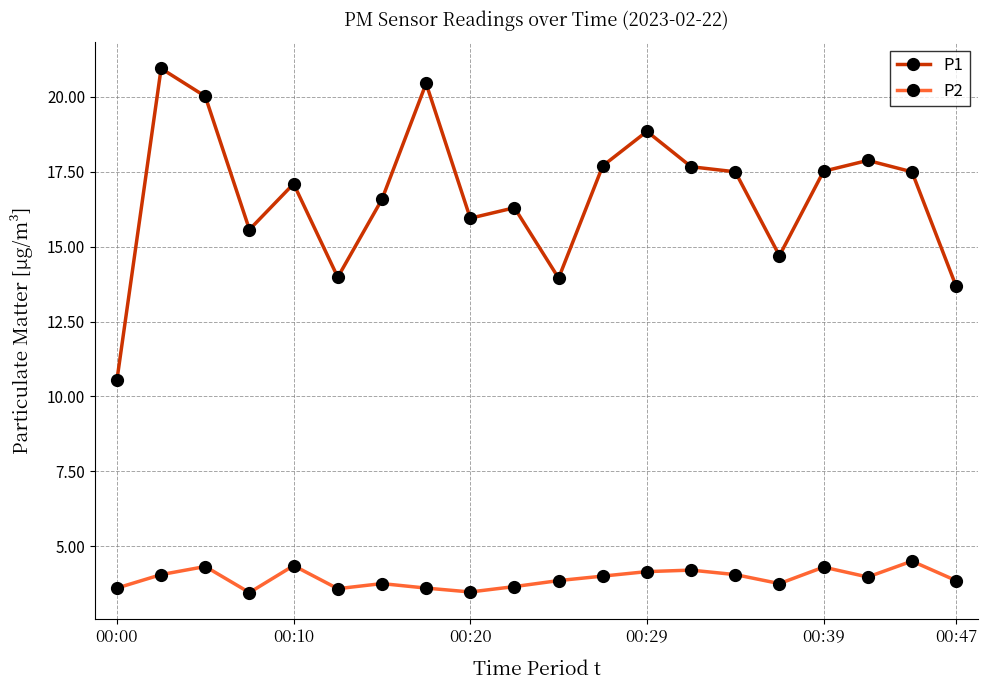

Which series has the largest total across all categories?

P1